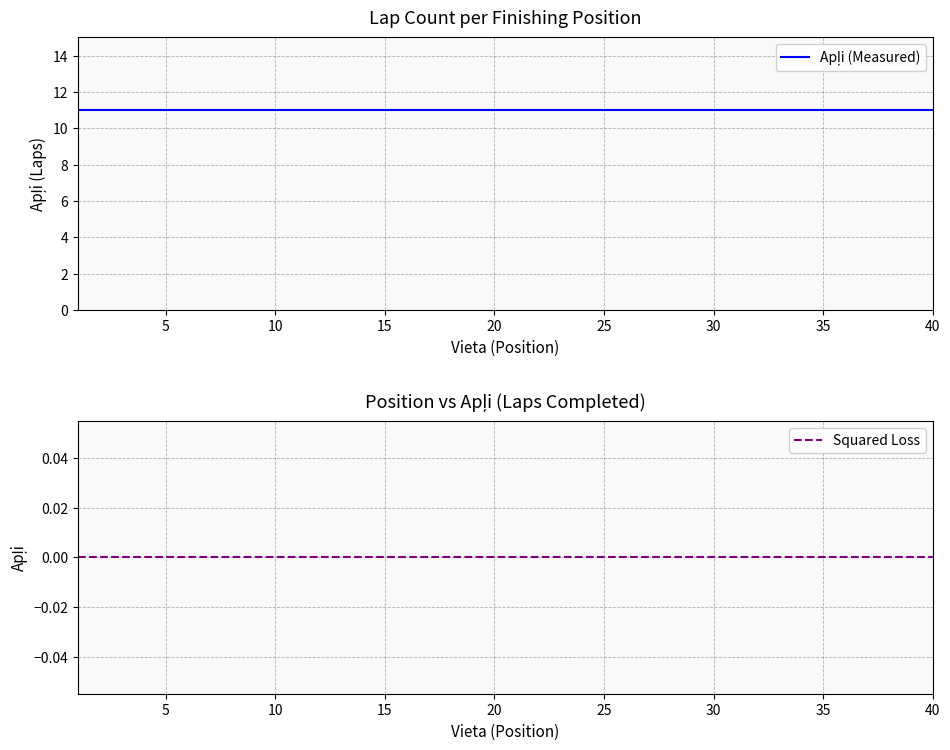

True or false: Apļi (Measured) and Squared Loss cross at least once.

False